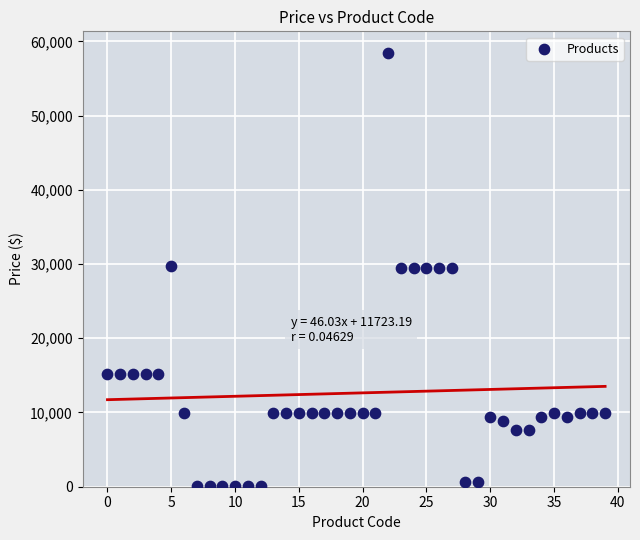

What is the range of Y values (max minus min)?

58369.5